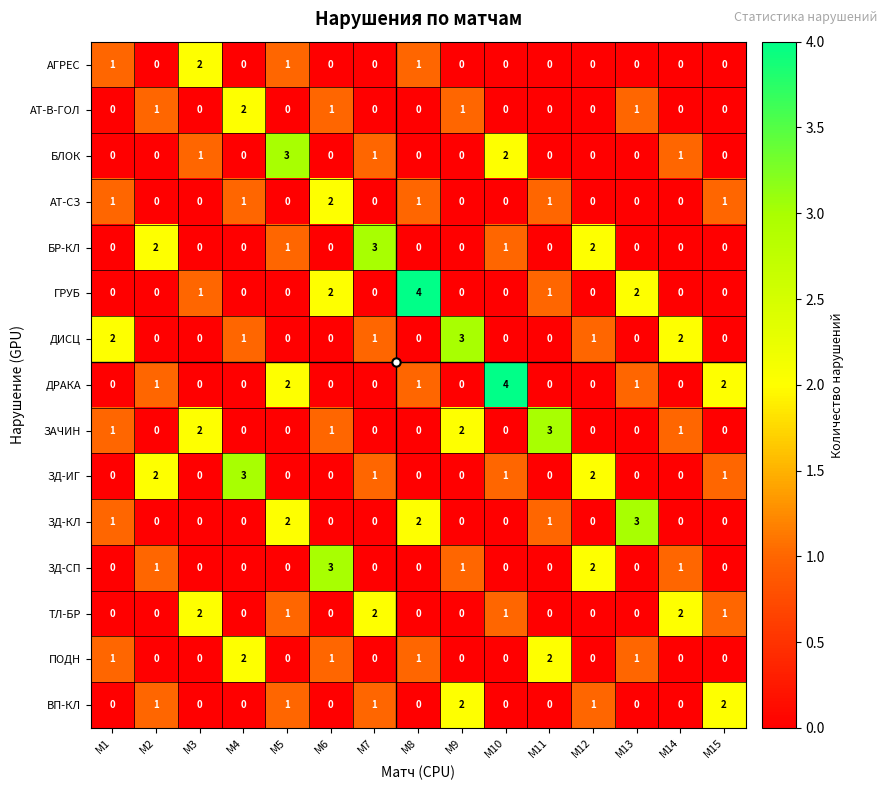

What is the sum of all ЗД-ИГ values?

10